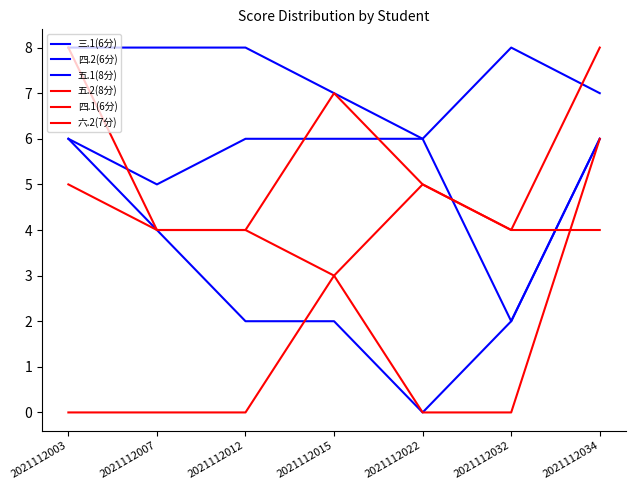

Does the chart display data point markers on the line(s)?

No